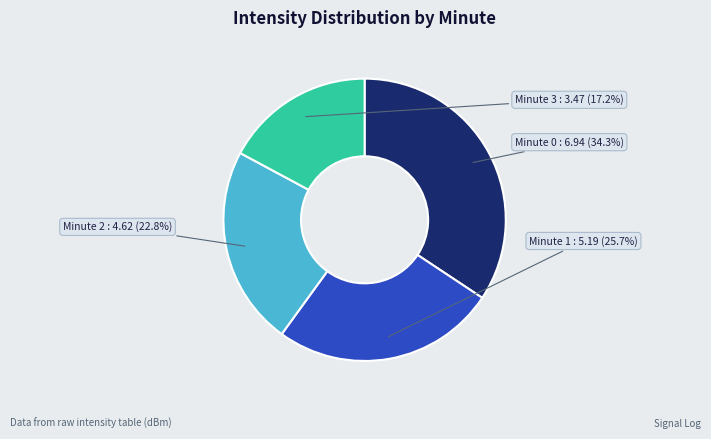

Combined, do Minute 3 and Minute 2 account for over 50%?

No